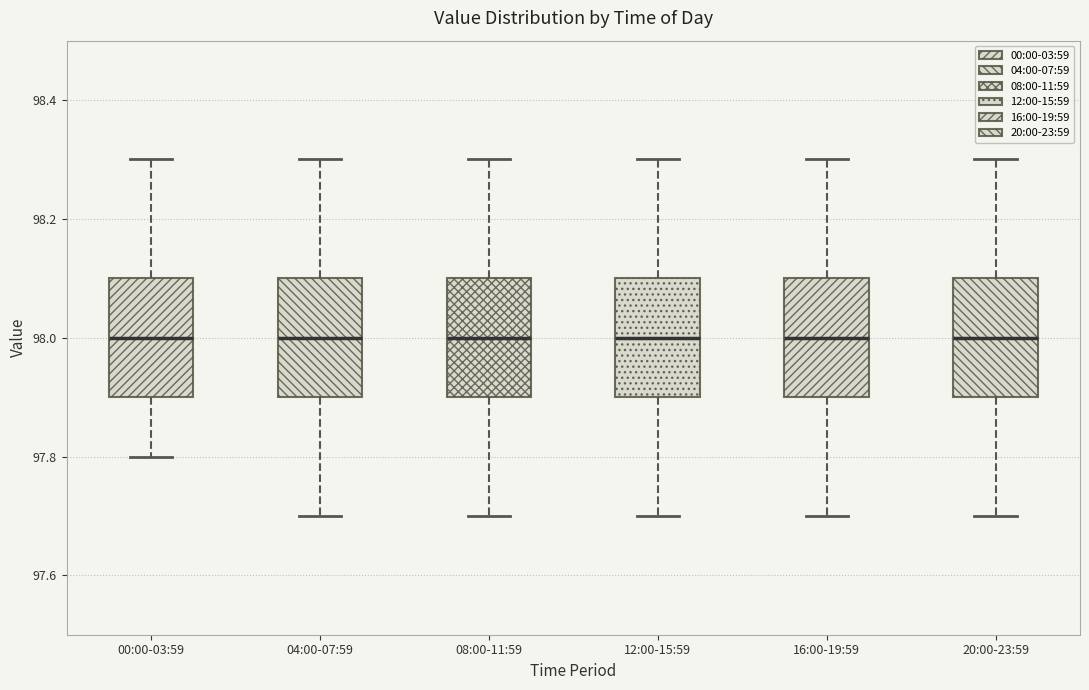

Reading left to right, read every box against the y-axis: the position of its median line, the range the box covers, and the ends of its whiskers. The values are not printed on the chart, so give them approximately, as read against the axis.

00:00-03:59: median 98.0, box 97.9 to 98.1, whiskers 97.8 to 98.3
04:00-07:59: median 98.0, box 97.9 to 98.1, whiskers 97.7 to 98.3
08:00-11:59: median 98.0, box 97.9 to 98.1, whiskers 97.7 to 98.3
12:00-15:59: median 98.0, box 97.9 to 98.1, whiskers 97.7 to 98.3
16:00-19:59: median 98.0, box 97.9 to 98.1, whiskers 97.7 to 98.3
20:00-23:59: median 98.0, box 97.9 to 98.1, whiskers 97.7 to 98.3